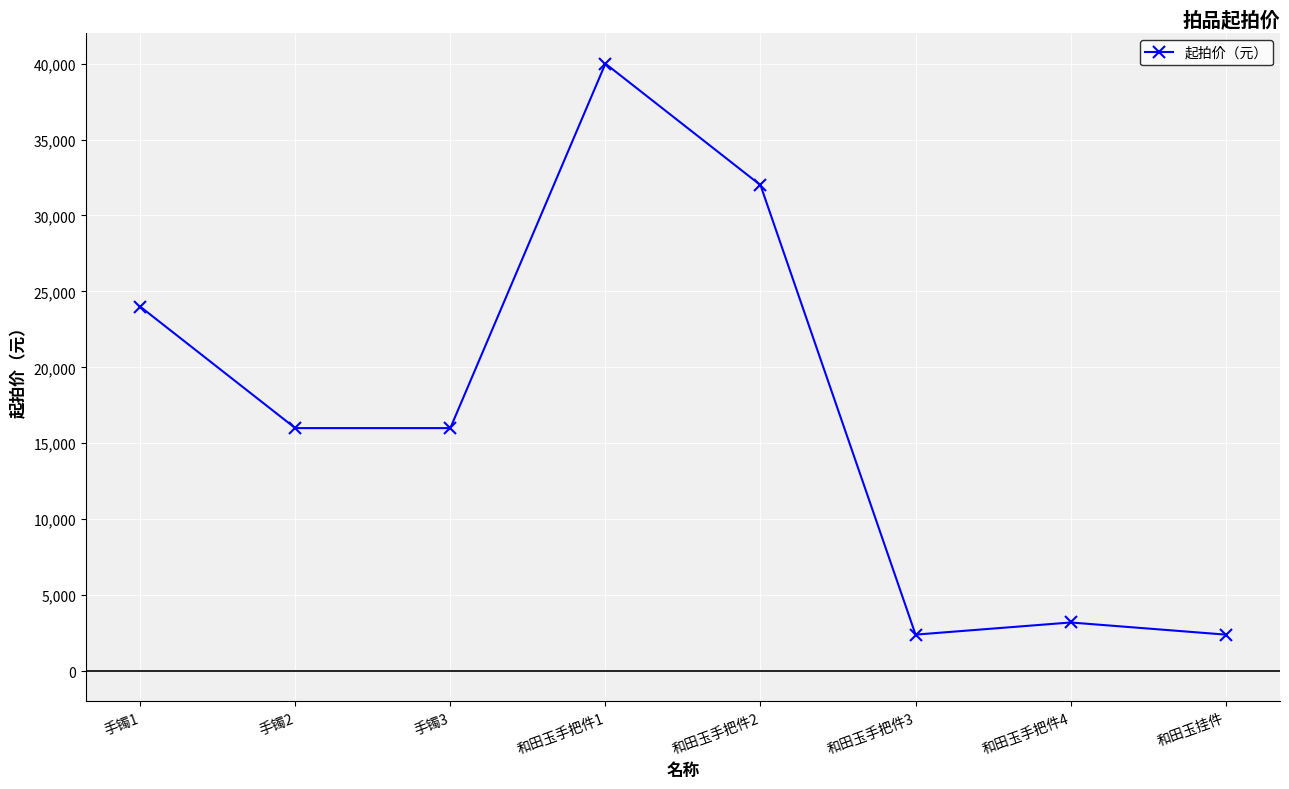

What is the ratio of the value at 和田玉手把件1 to the value at 和田玉手把件2?

1.2